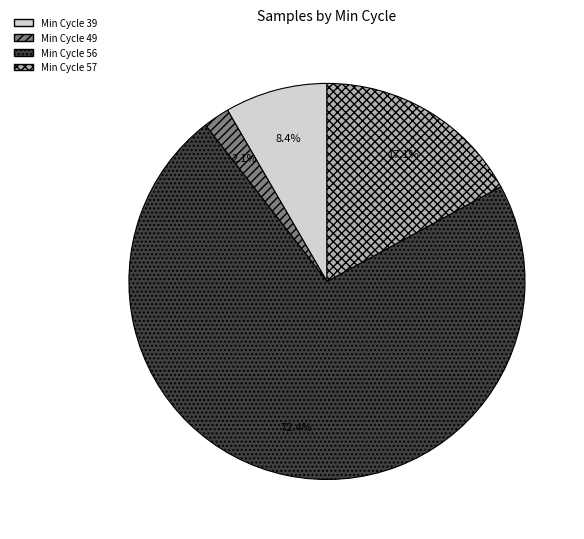

Is there any slice that represents more than half of the pie?

Yes